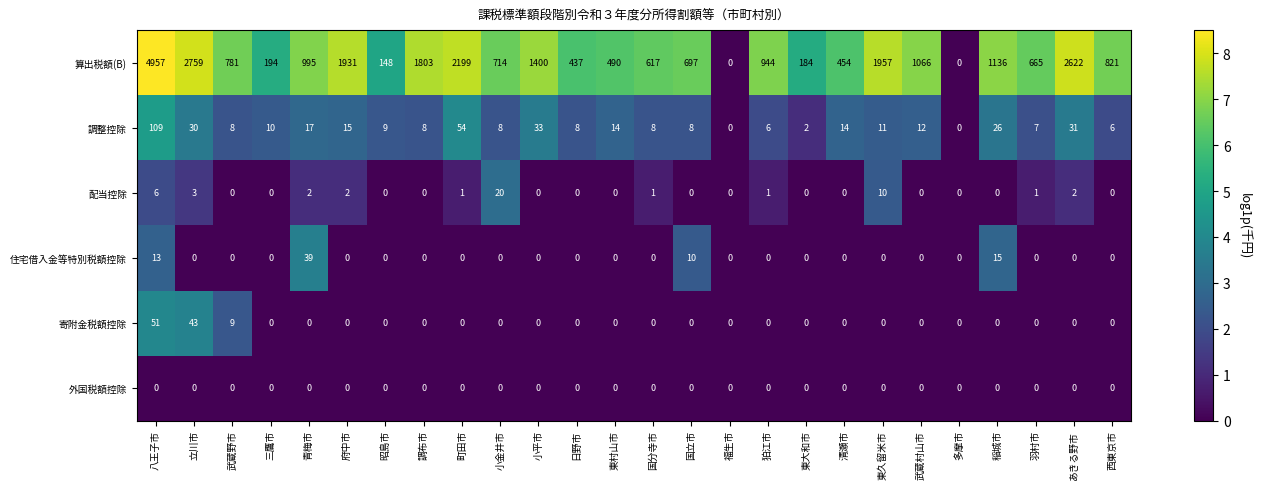

What is the difference between the 調整控除 values at 立川市 and 調布市?

22